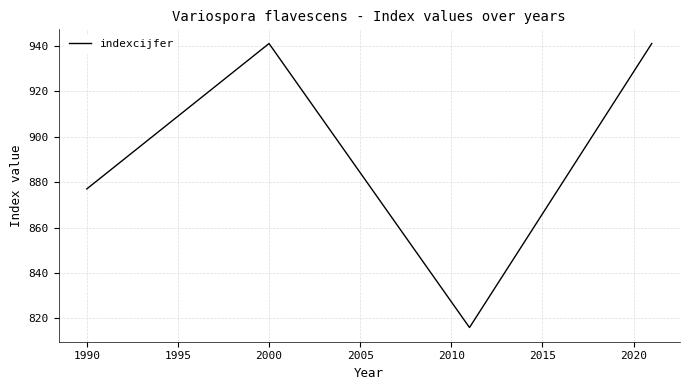

What is the average value?

894